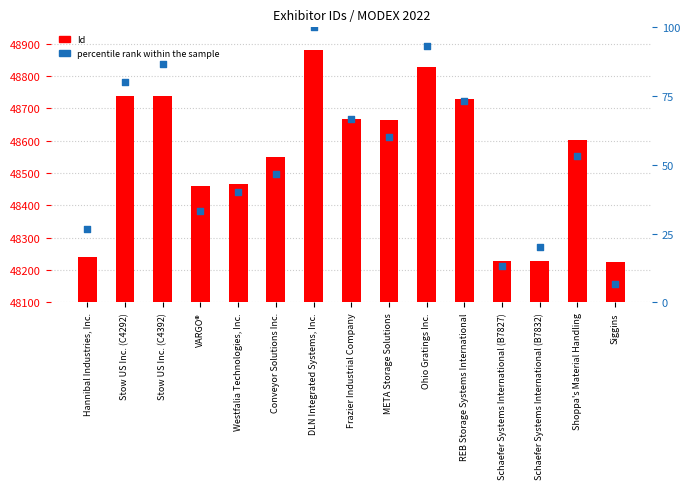

What is the total value across all series at Ohio Gratings Inc.?

48919.3